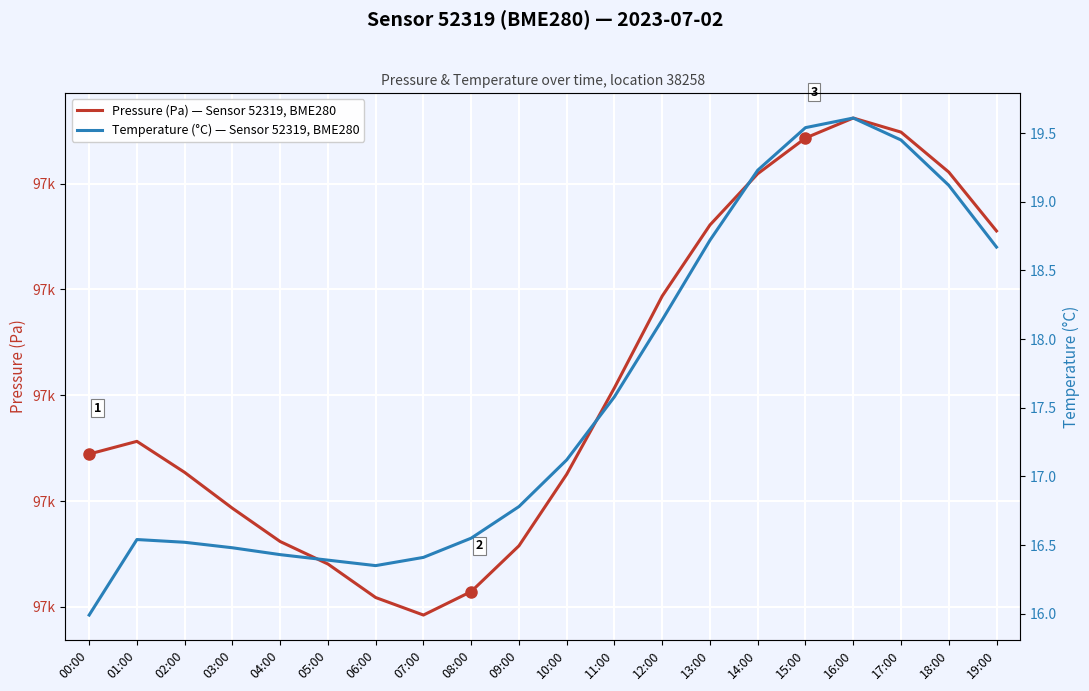

What are all the series names shown in the legend?

Pressure (Pa) — Sensor 52319, BME280, Temperature (°C) — Sensor 52319, BME280